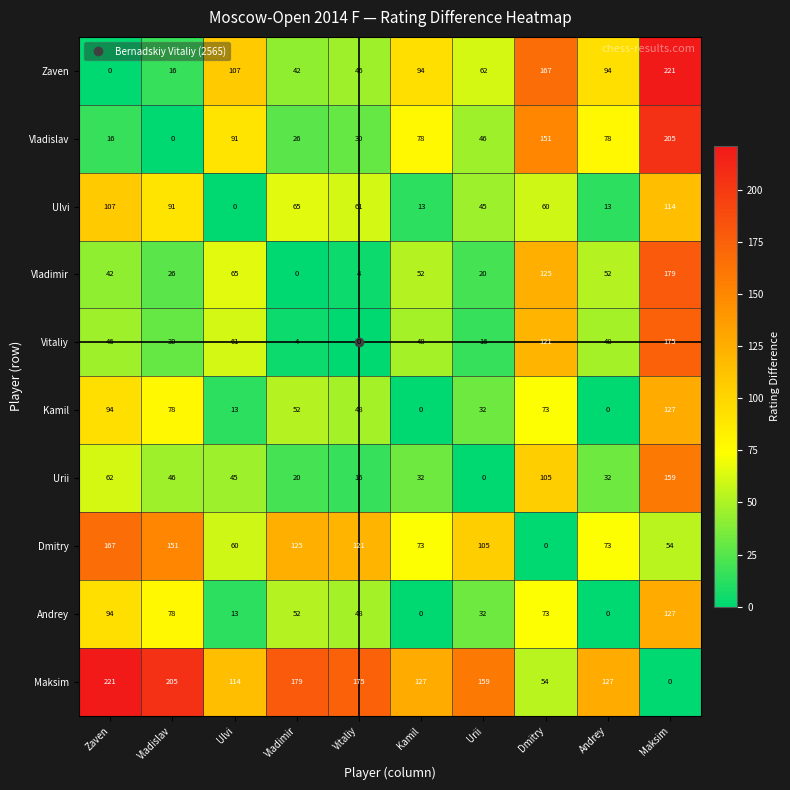

The Zaven series shows 46 at Vitaliy. True or false?

True